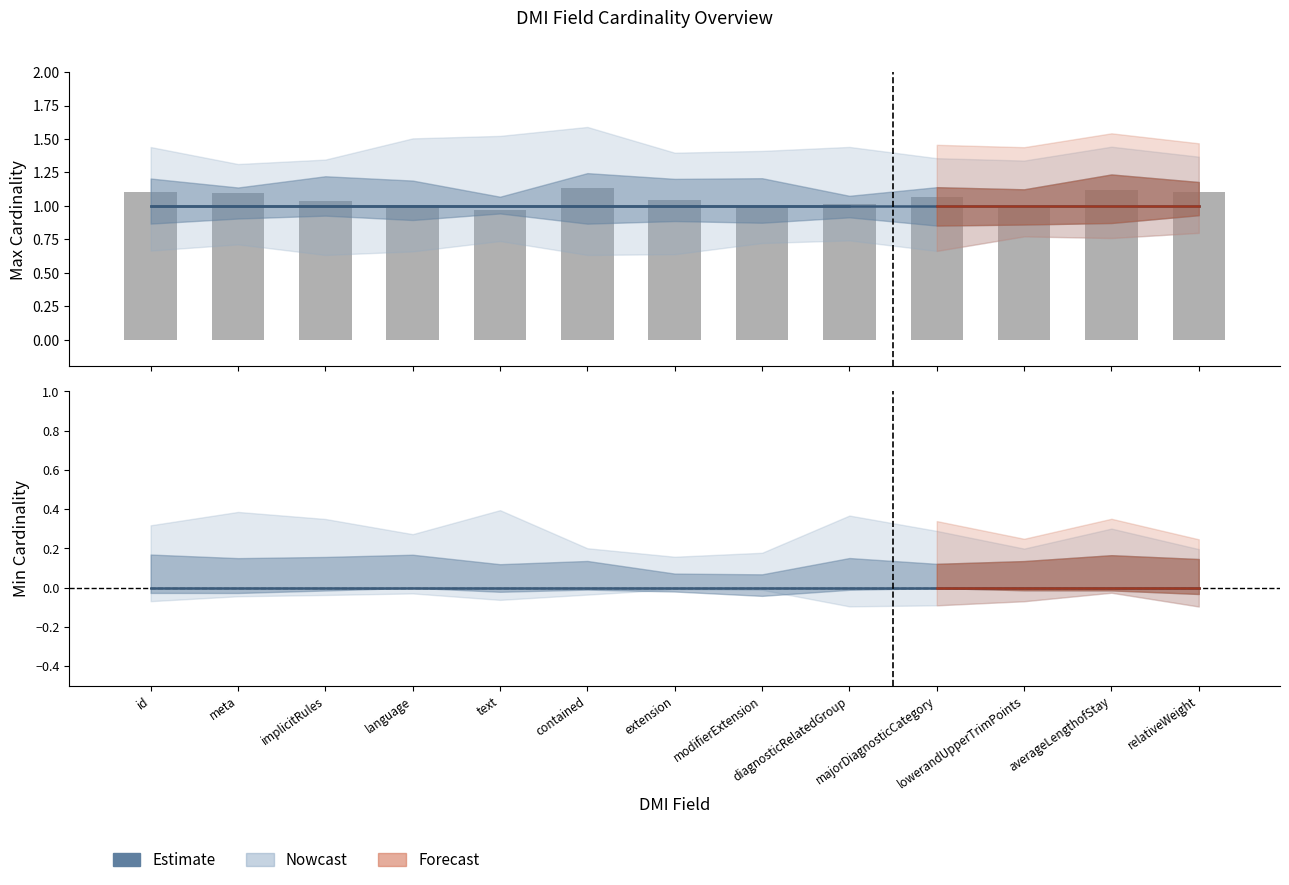

Between averageLengthofStay and implicitRules, which is larger?

averageLengthofStay